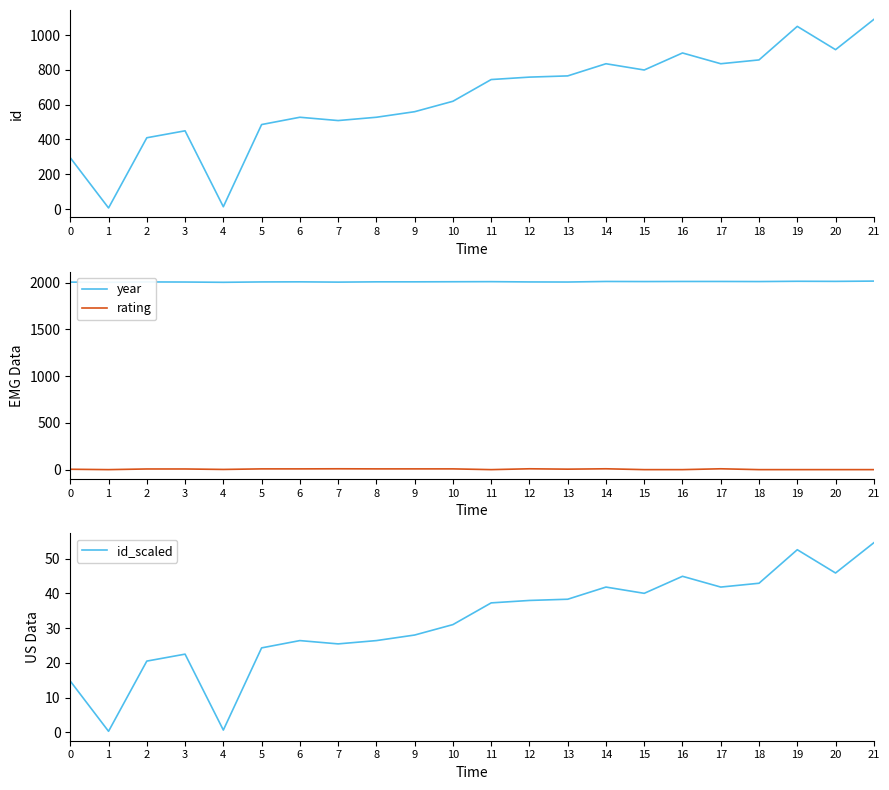

What is the approximate value of rating at 3?

7.0